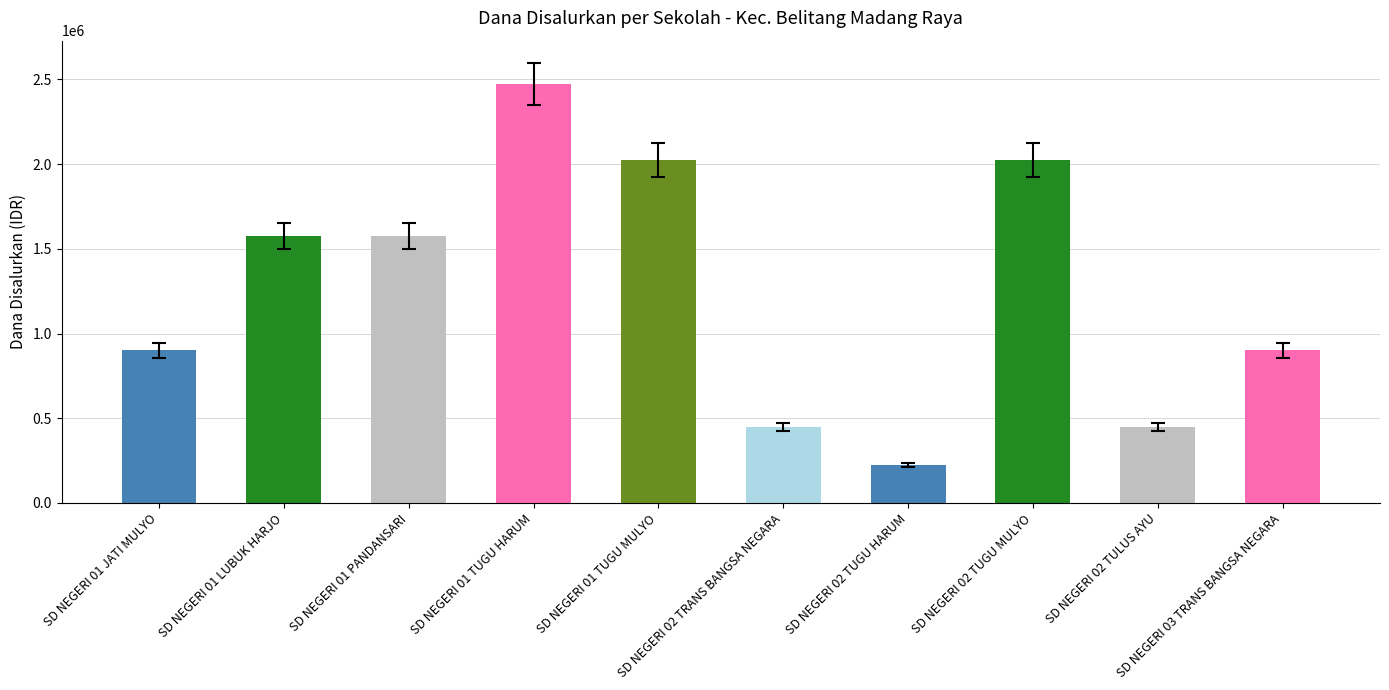

What is the difference between the second highest and second lowest values?

1575000